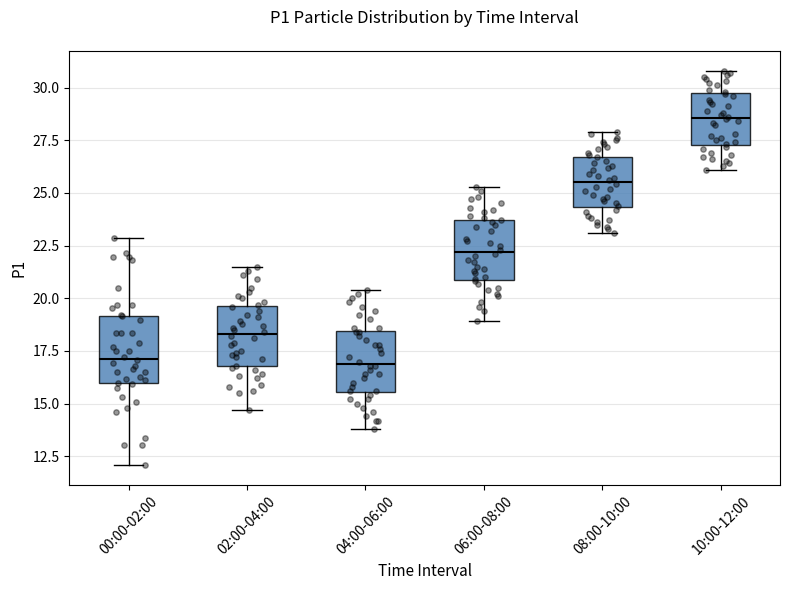

Reading left to right, transcribe this box plot: for each box, give where its median line is, the range the box spans, and where its two whiskers end, as read against the y-axis. The values are not printed on the chart, so give them approximately, as read against the axis.

00:00-02:00: median 17.0, box 16.0 to 19.0, whiskers 12.0 to 23.0
02:00-04:00: median 18.5, box 17.0 to 19.5, whiskers 14.5 to 21.5
04:00-06:00: median 17.0, box 15.5 to 18.5, whiskers 14.0 to 20.5
06:00-08:00: median 22.0, box 21.0 to 23.5, whiskers 19.0 to 25.5
08:00-10:00: median 25.5, box 24.5 to 26.5, whiskers 23.0 to 28.0
10:00-12:00: median 28.5, box 27.5 to 29.5, whiskers 26.0 to 31.0